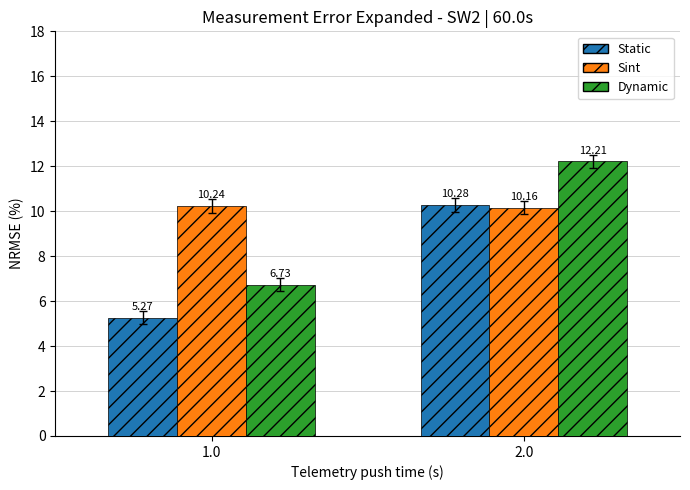

Is it true that Sint equals 10.2 at 2.0?

True